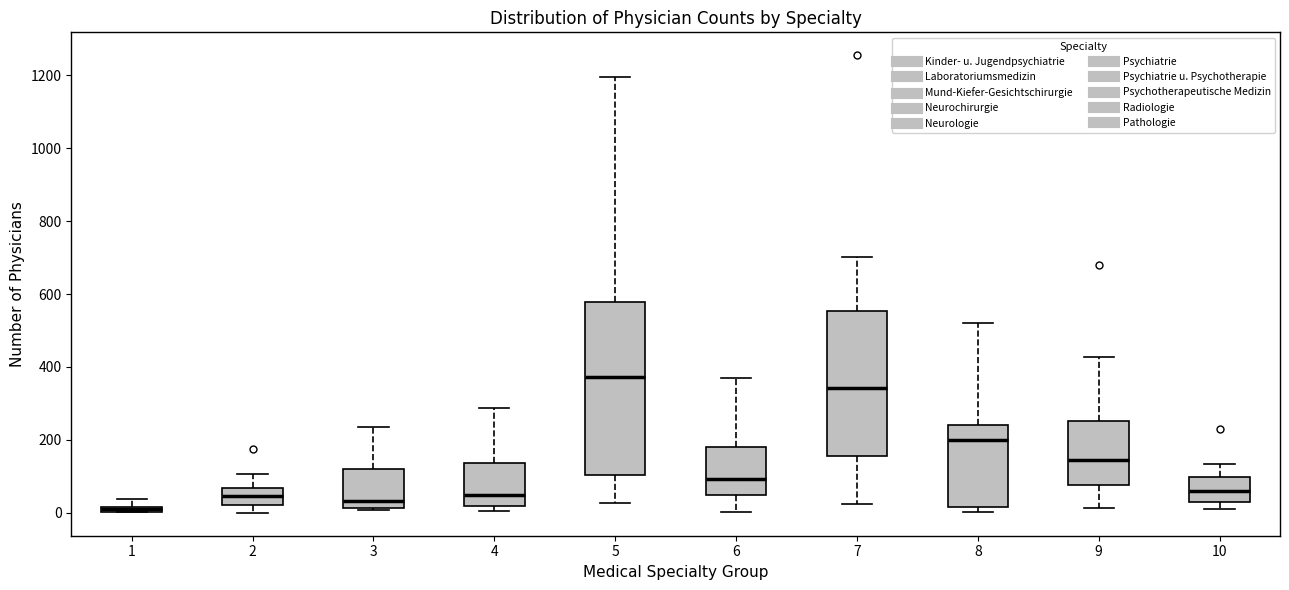

Where is the lower edge of the box at x = 4 on the y-axis? The values are not printed on the chart, so give them approximately, as read against the axis.

20